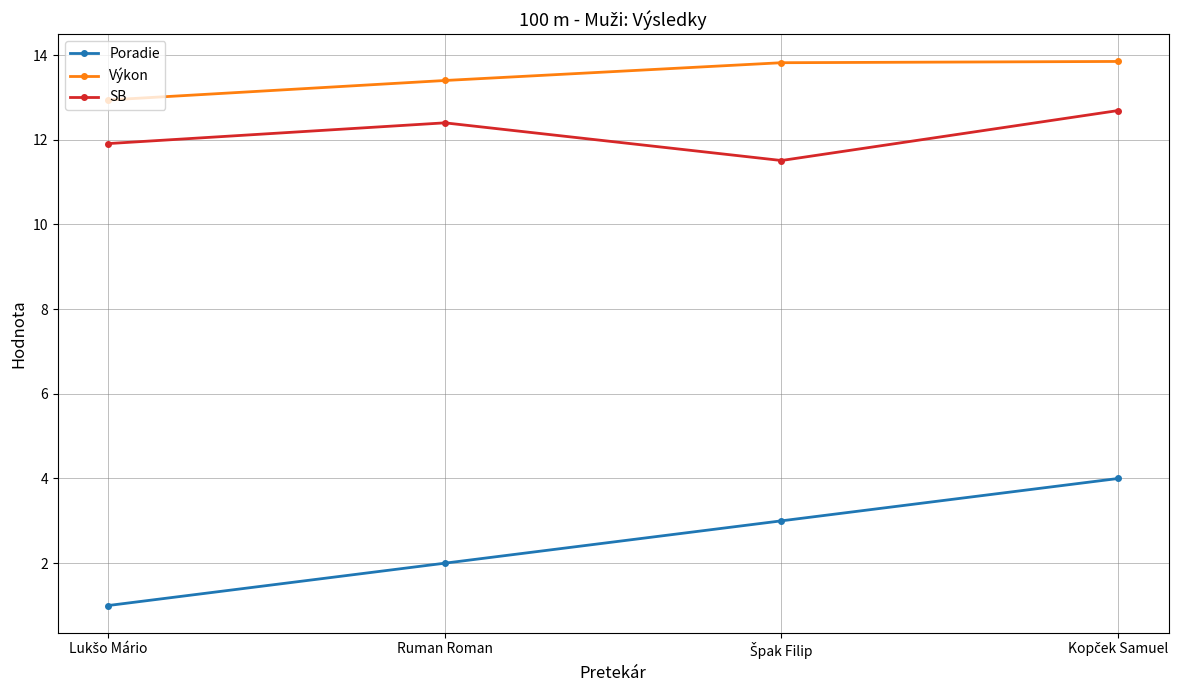

What is the average value of the SB series?

12.1